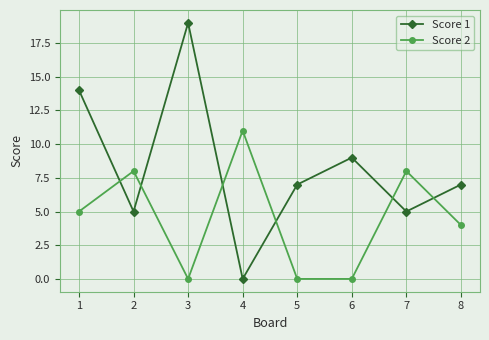

Reading left to right, what are all the values shown in this chart?

Score 1: 1=14	2=5	3=19	4=0	5=7	6=9	7=5	8=7
Score 2: 1=5	2=8	3=0	4=11	5=0	6=0	7=8	8=4